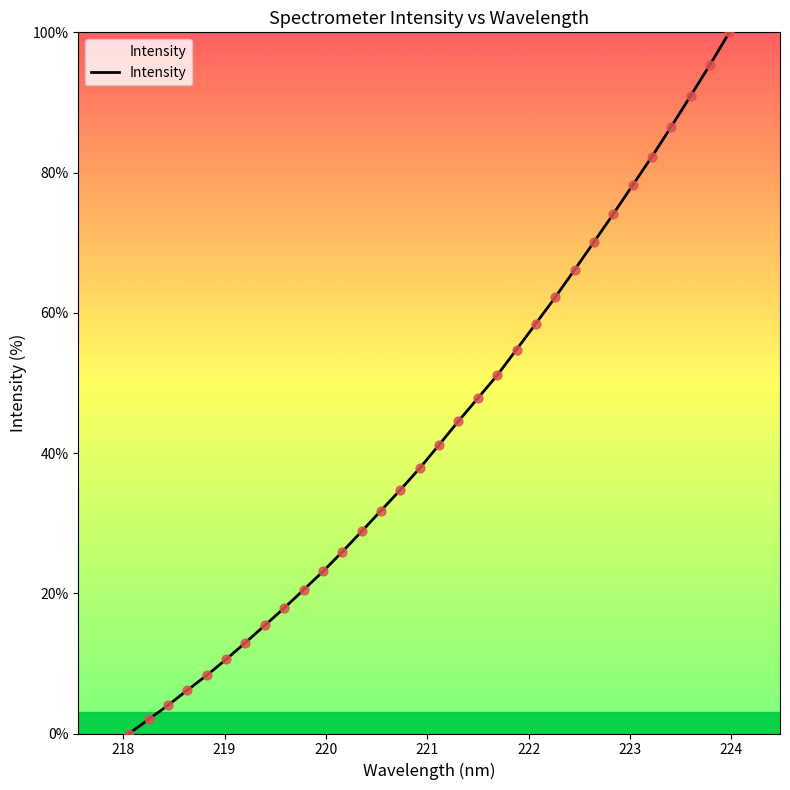

What is the difference between the maximum and minimum values?

100.0